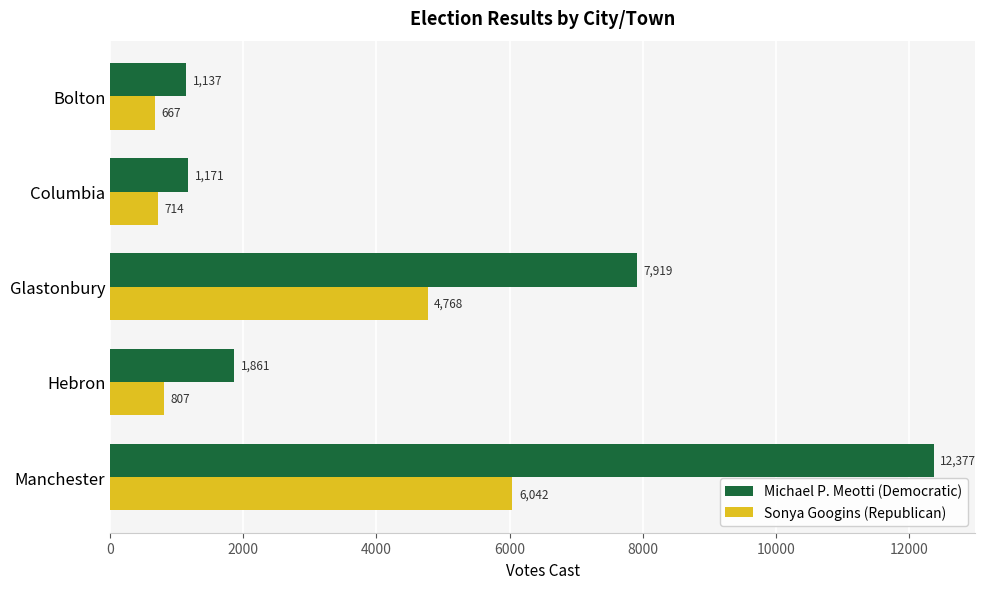

The value of Michael P. Meotti (Democratic) at Glastonbury is 12052. True or false?

False